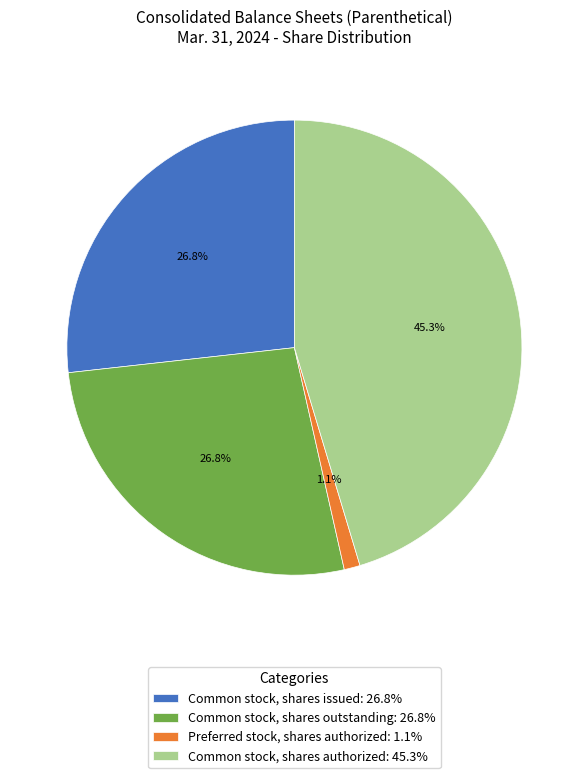

Combined, what portion of the pie is Common stock, shares outstanding and Common stock, shares authorized?

72.1%